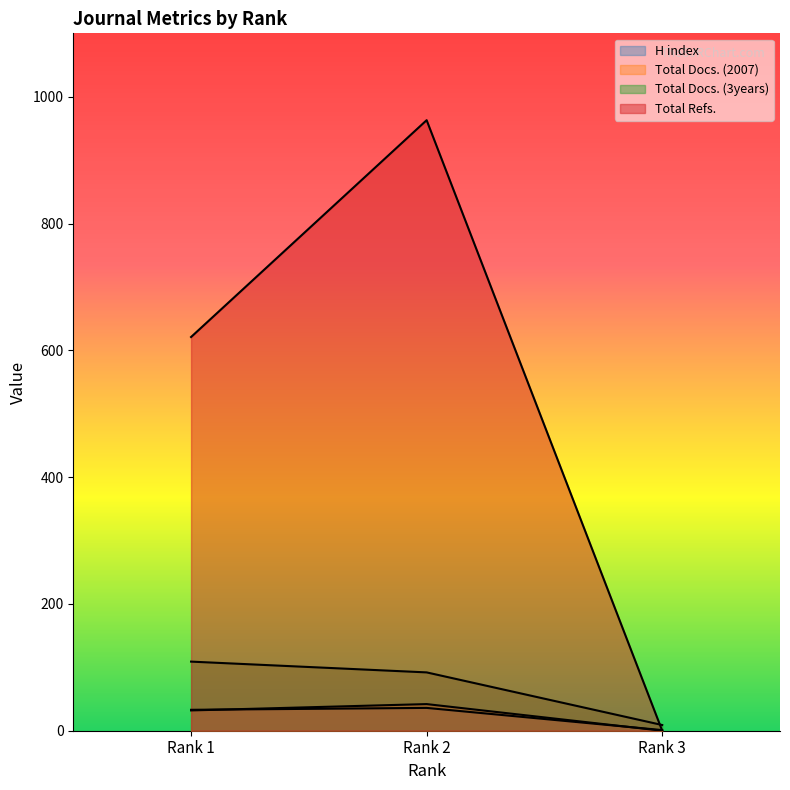

Reading left to right, transcribe all the data shown in this chart.

H index: Rank 1=33	Rank 2=36	Rank 3=1
Total Docs. (2007): Rank 1=32	Rank 2=42	Rank 3=0
Total Docs. (3years): Rank 1=109	Rank 2=92	Rank 3=9
Total Refs.: Rank 1=621	Rank 2=963	Rank 3=0